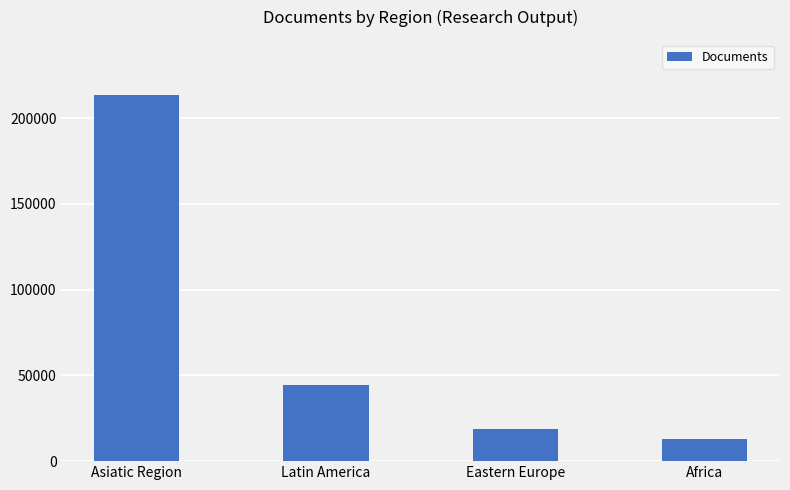

What is the sum of the values at Latin America and Africa?

56999